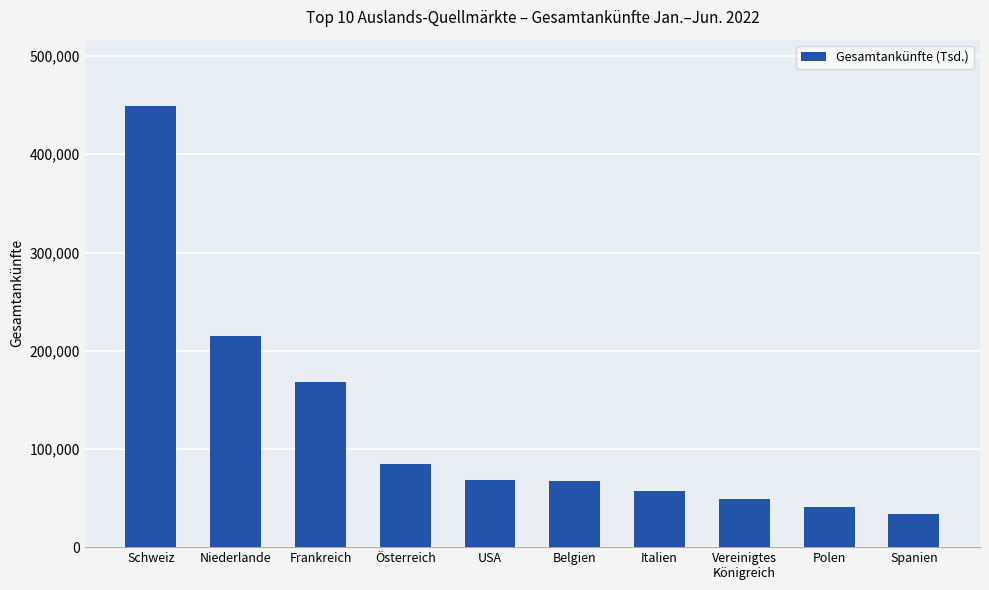

The value at Niederlande is 372554. True or false?

False